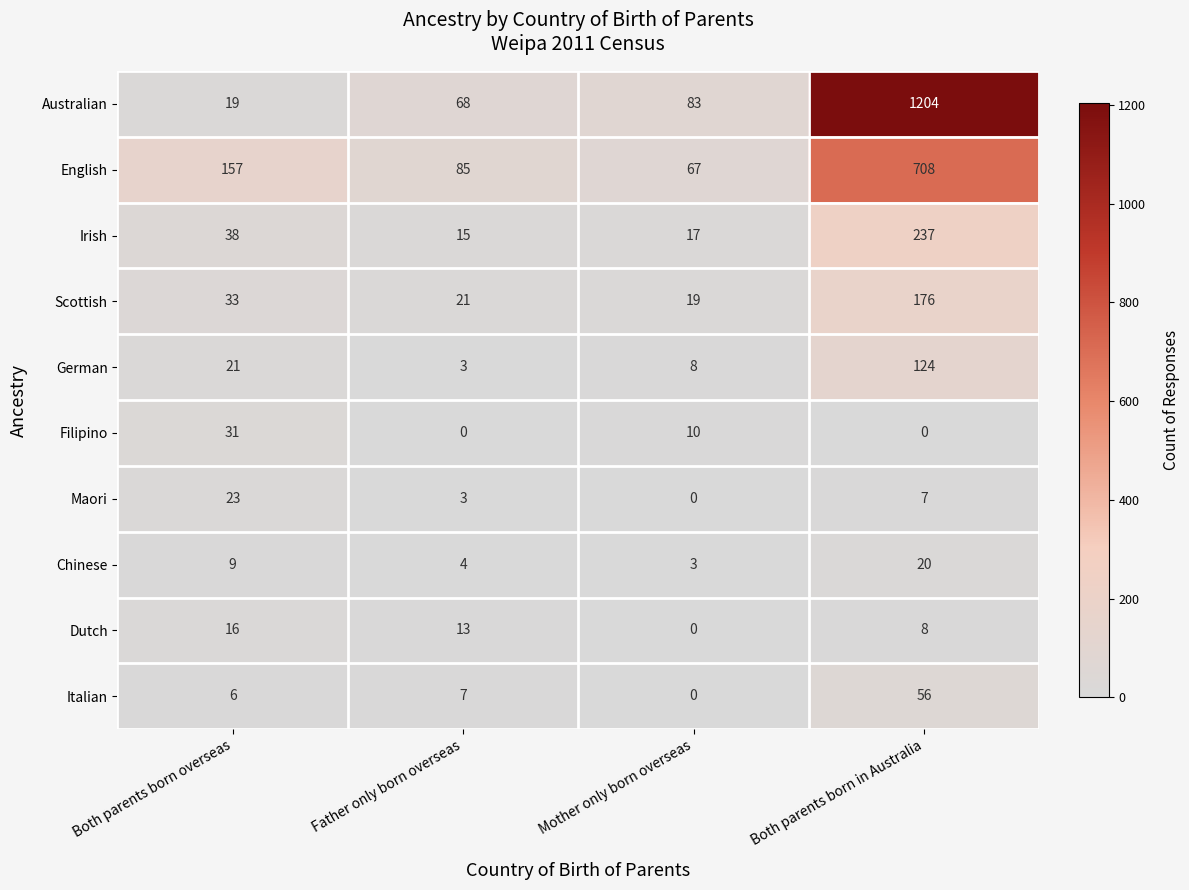

Rank the series by their maximum value, from highest to lowest.

Australian, English, Irish, Scottish, German, Italian, Filipino, Maori, Chinese, Dutch